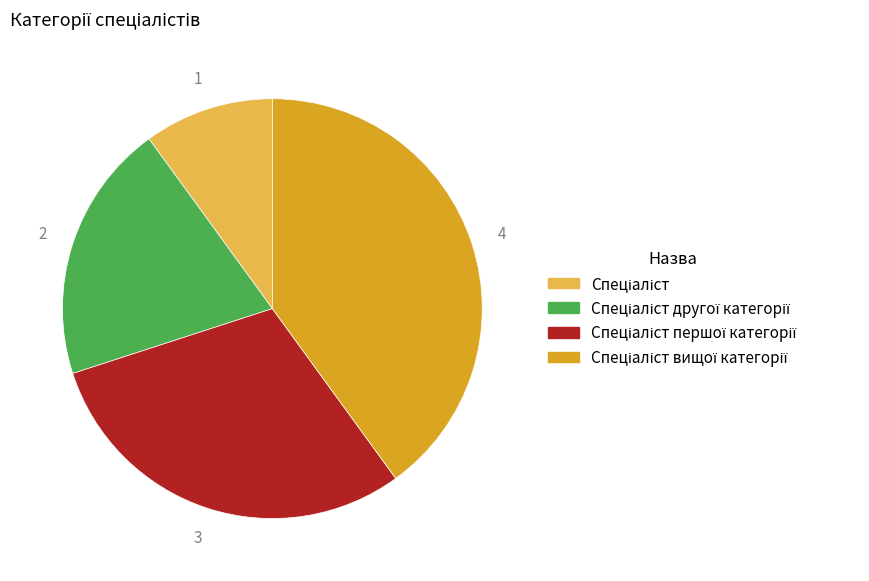

Is there a majority slice in this chart?

No